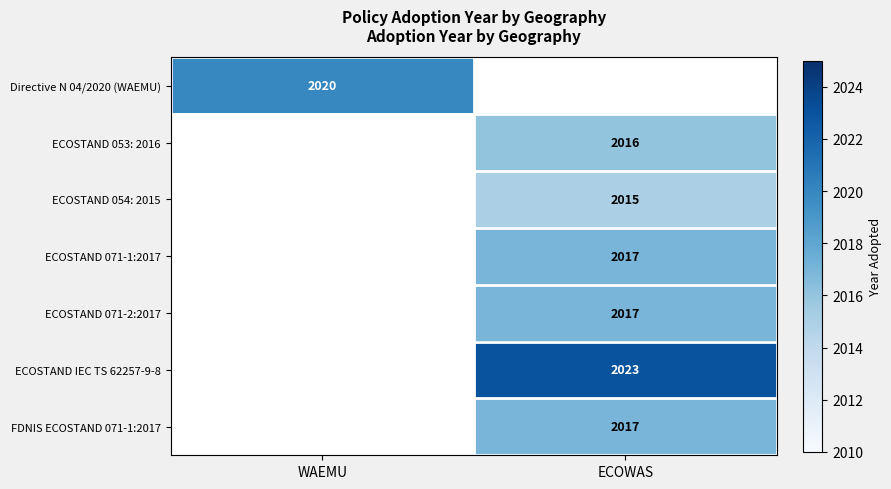

True or false: FDNIS ECOSTAND 071-1:2017 has a value of 489 at ECOWAS.

False